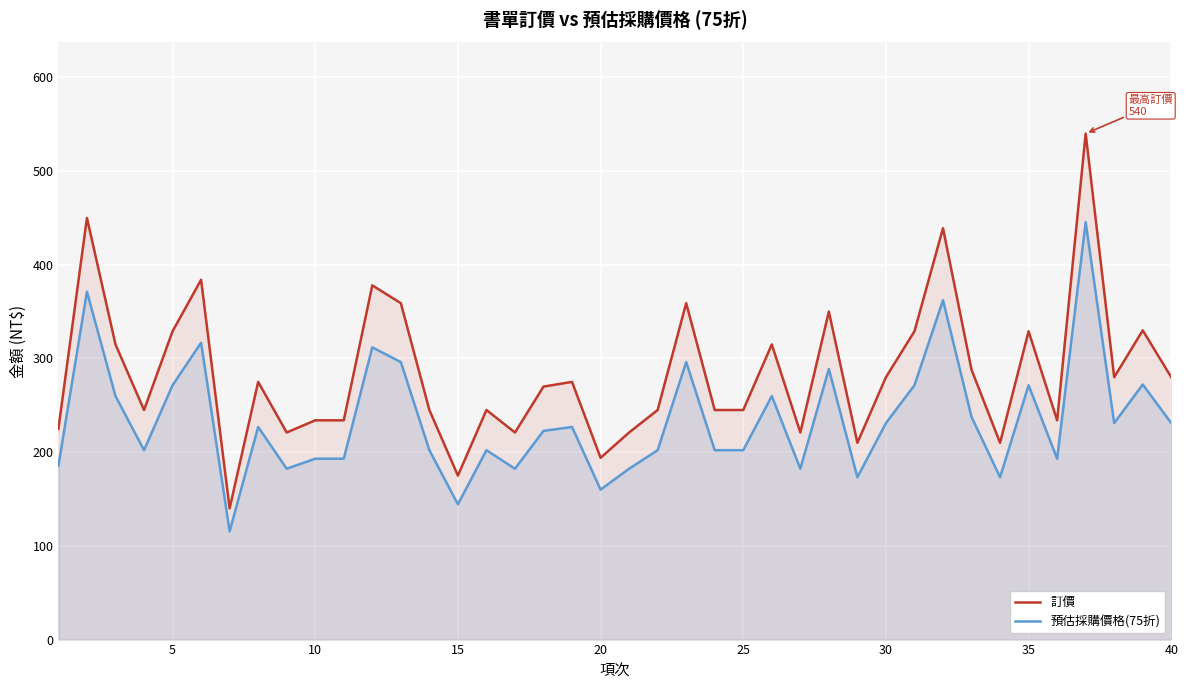

At 10, list the series in order from largest to smallest.

訂價, 預估採購價格(75折)